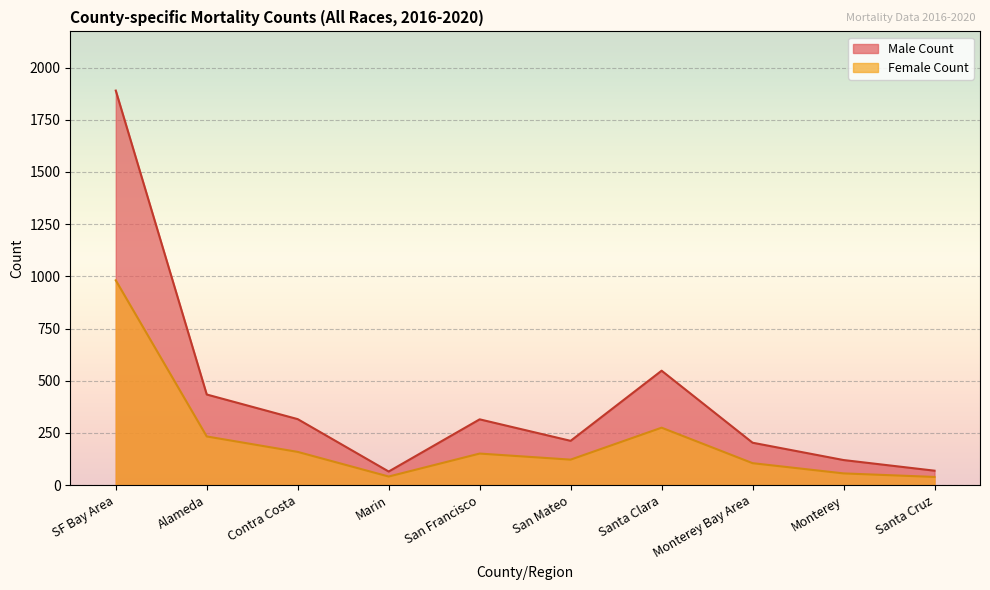

The value of Female Count at Marin is 41. True or false?

True